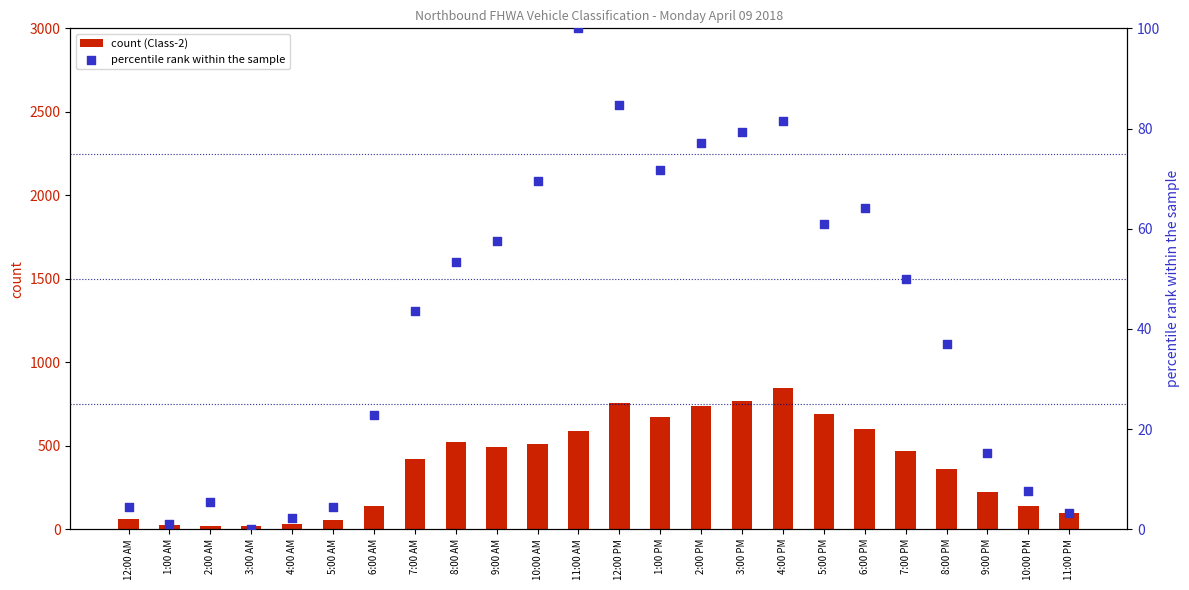

What is the total value across all series at 7:00 AM?

462.5